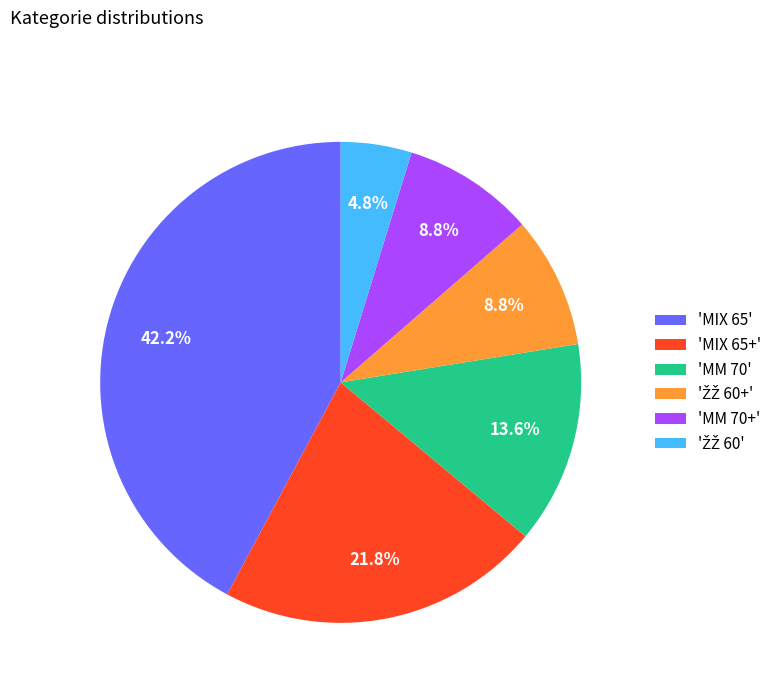

Does any single category account for the majority?

No